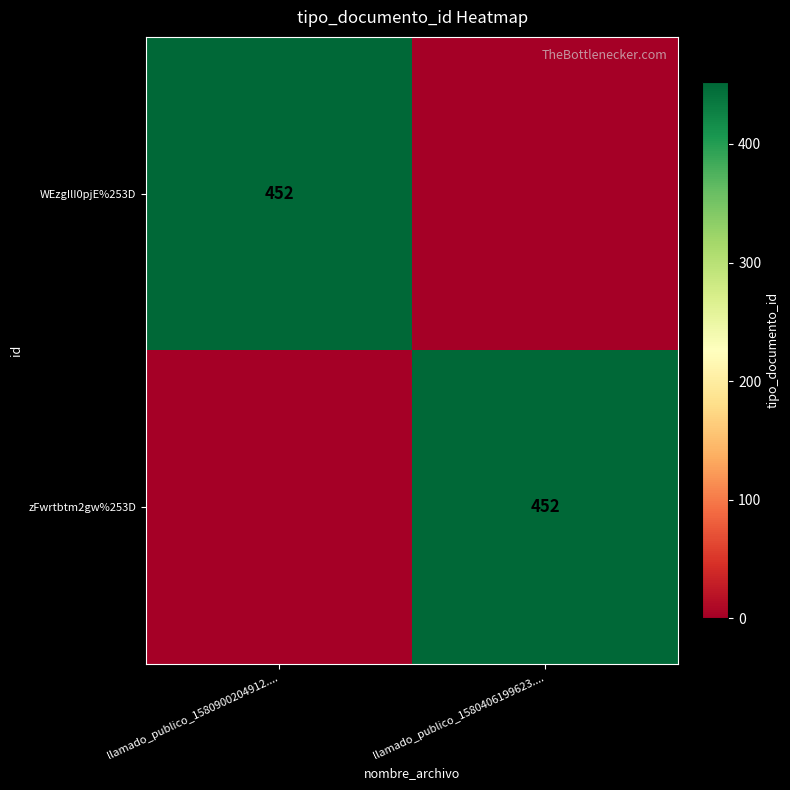

How many categories are shown in the chart?

2